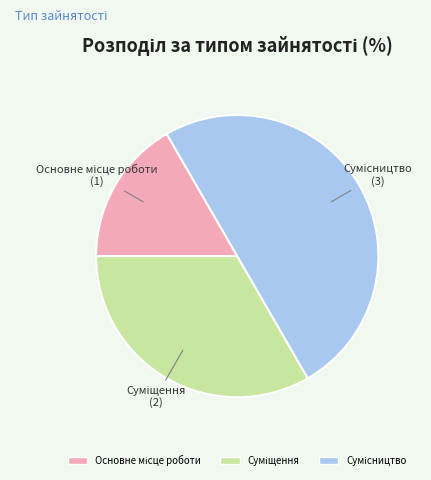

Does any single category account for the majority?

No